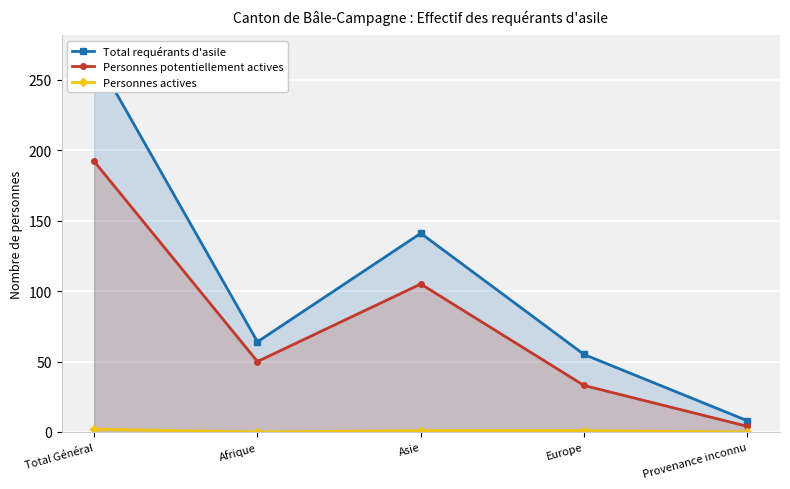

True or false: Personnes potentiellement actives and Personnes actives intersect in this chart.

False